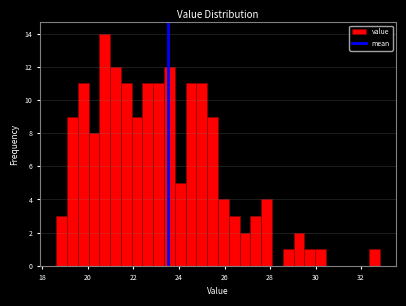

Around what value on the x-axis is the tallest bar? Give the approximate position of its centre, as read against the axis.

20.8